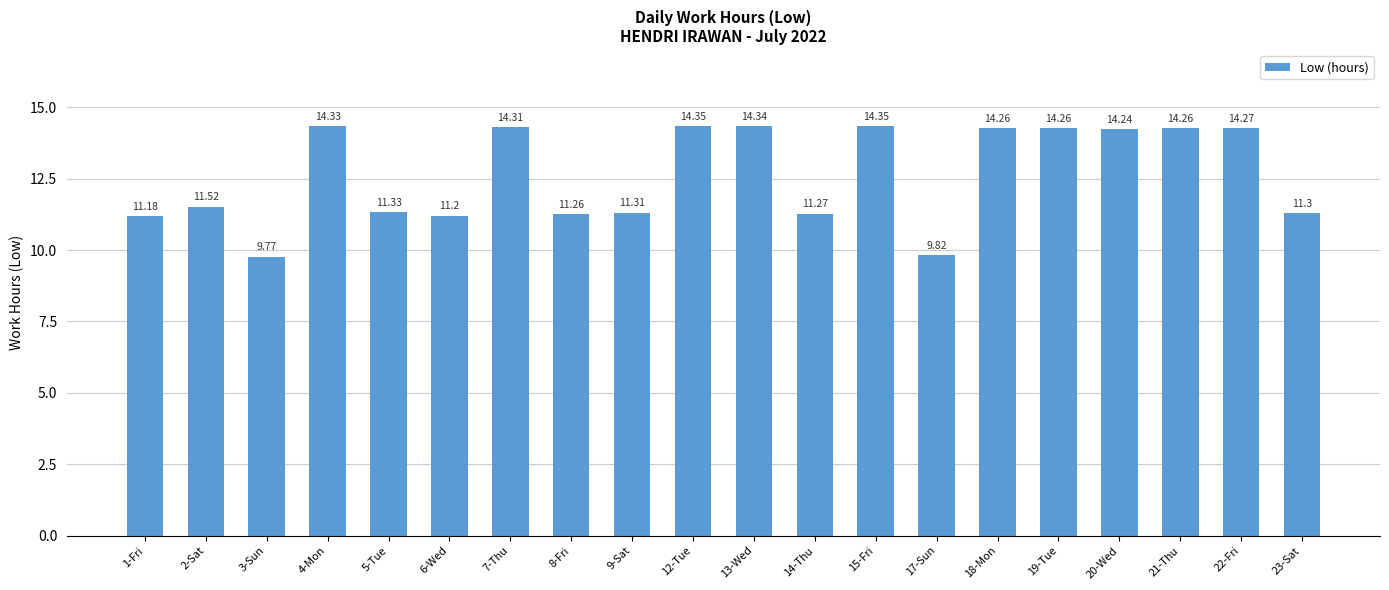

Where is the data nearest to the value 12?

2-Sat